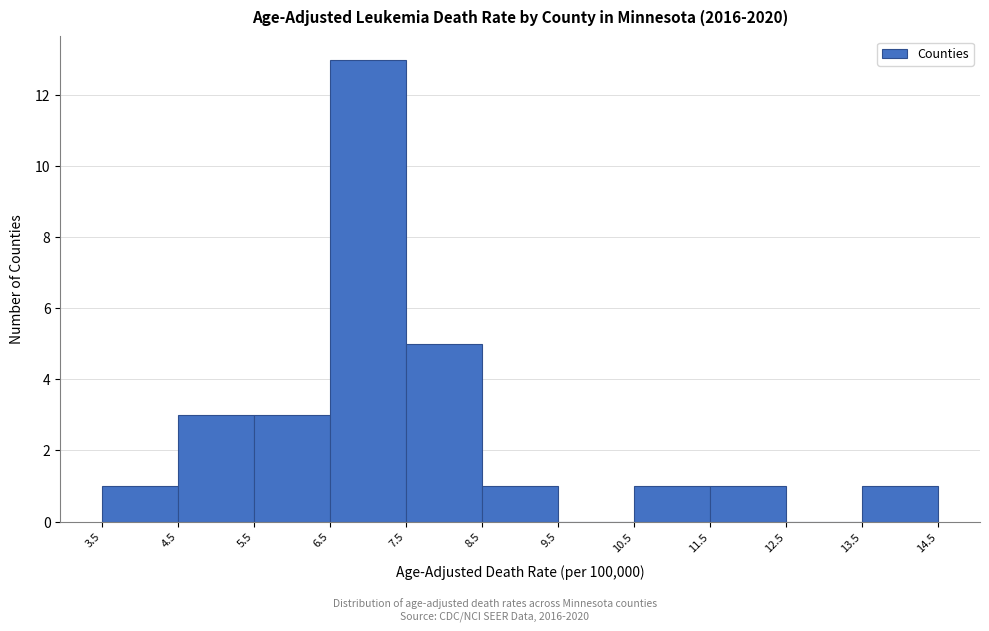

Reading left to right, list every bar in this chart as the range it spans on the x-axis followed by its height. The values are not printed on the chart, so give them approximately, as read against the axis.

3.5 to 4.5: 1
4.5 to 5.5: 3
5.5 to 6.5: 3
6.5 to 7.5: 13
7.5 to 8.5: 5
8.5 to 9.5: 1
9.5 to 10.5: 0
10.5 to 11.5: 1
11.5 to 12.5: 1
12.5 to 13.5: 0
13.5 to 14.5: 1